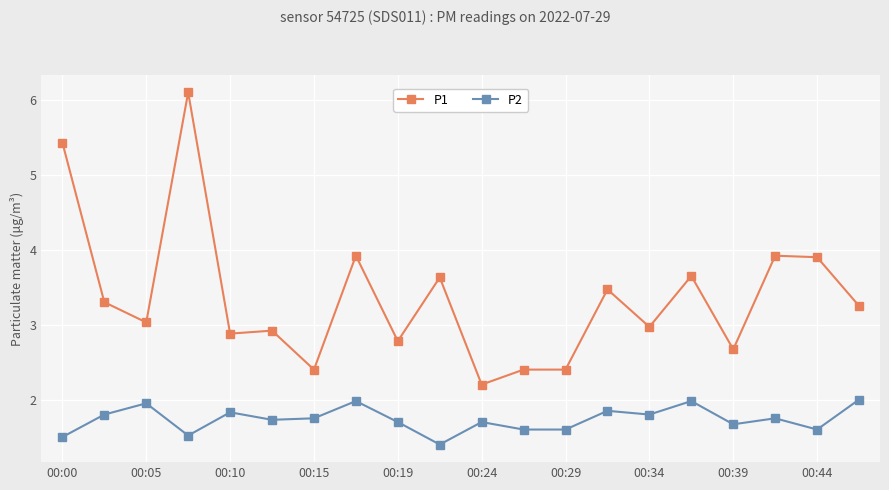

Rank the series by their average value, from lowest to highest.

P2, P1